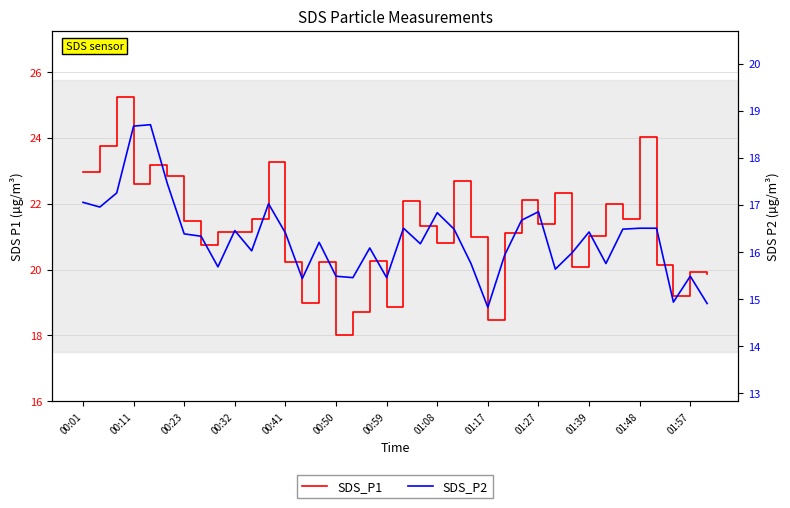

What is the difference between the second highest and second lowest values in the SDS_P1 series?

5.5